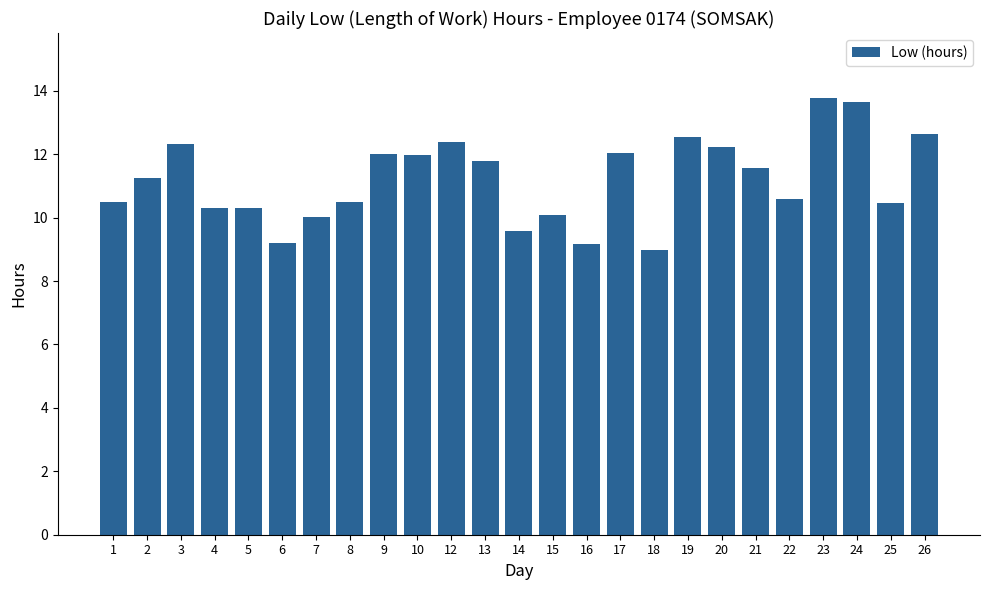

Is it true that the value at 13 is 11.8?

True